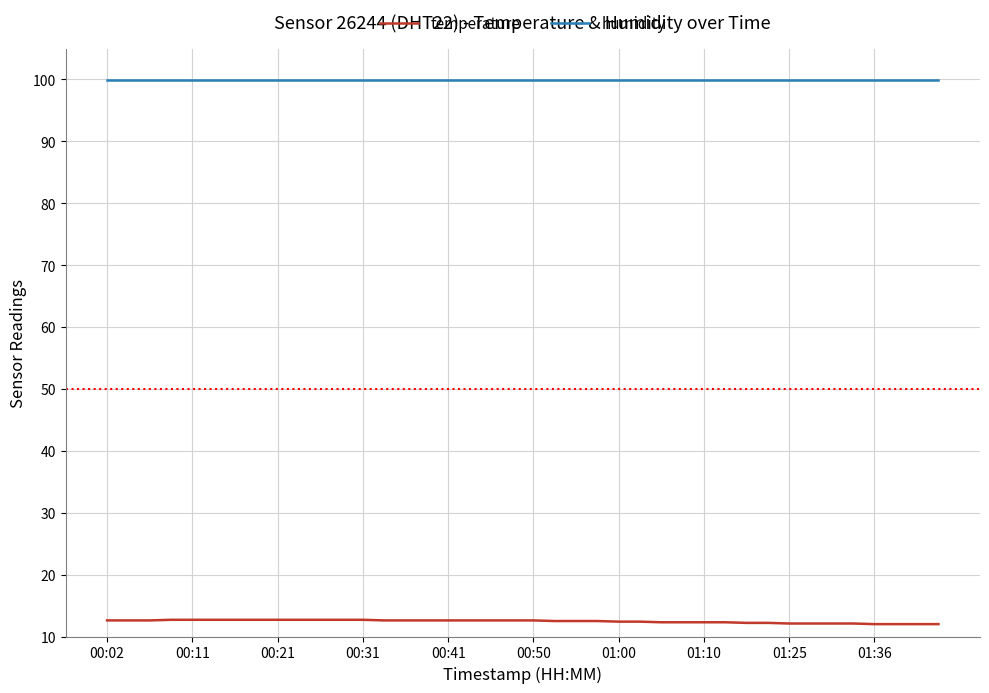

What are all the series names shown in the legend?

temperature, humidity